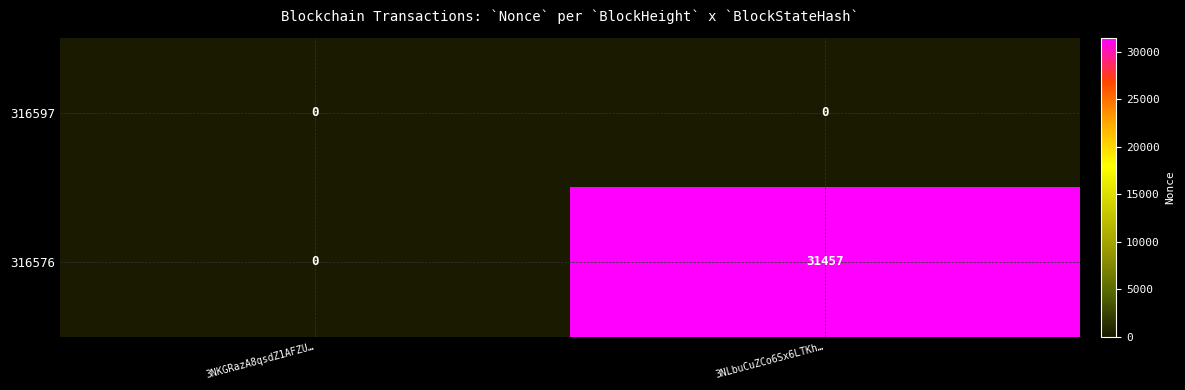

Where is 316576 nearest to the value 15728?

3NKGRazA8qsdZ1AFZU…